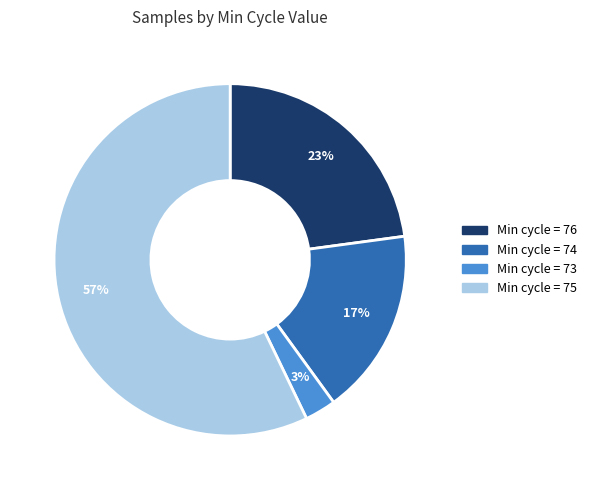

Is there a majority slice in this chart?

Yes